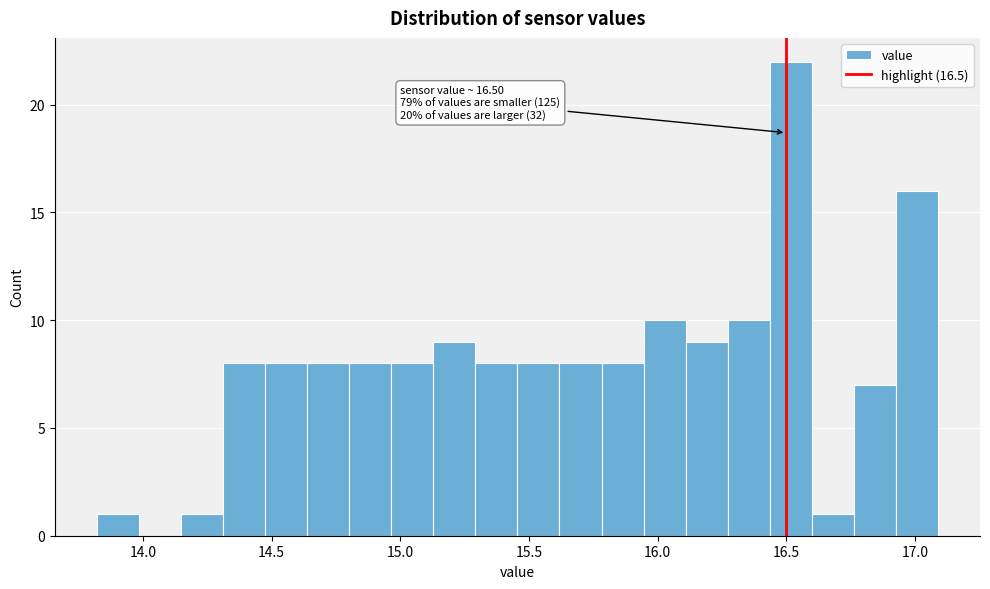

Around what value on the x-axis is the tallest bar? Give the approximate position of its centre, as read against the axis.

16.50